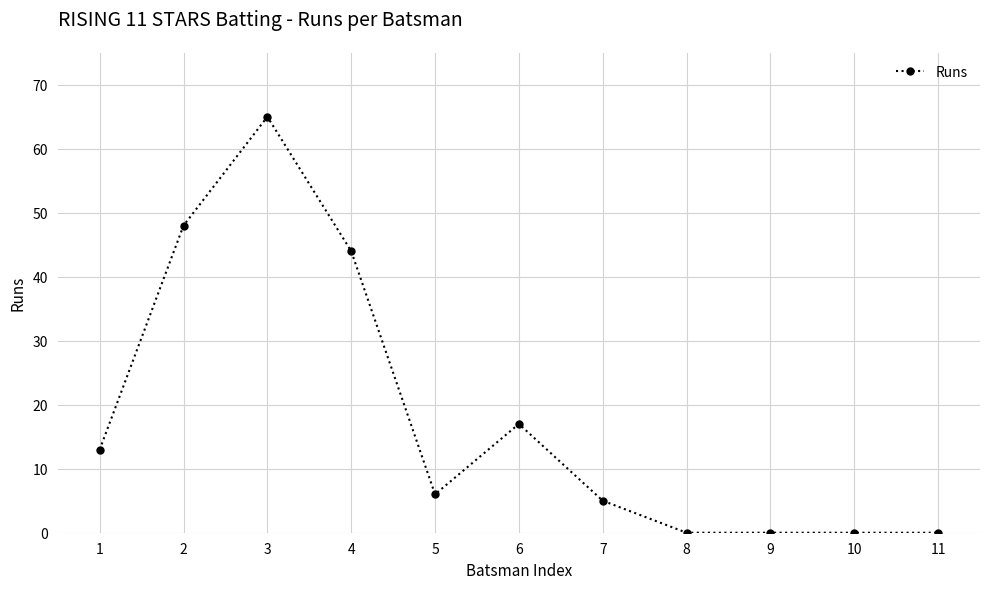

Reading left to right, list all the values displayed in this chart.

1=13	2=48	3=65	4=44	5=6	6=17	7=5	8=0	9=0	10=0	11=0